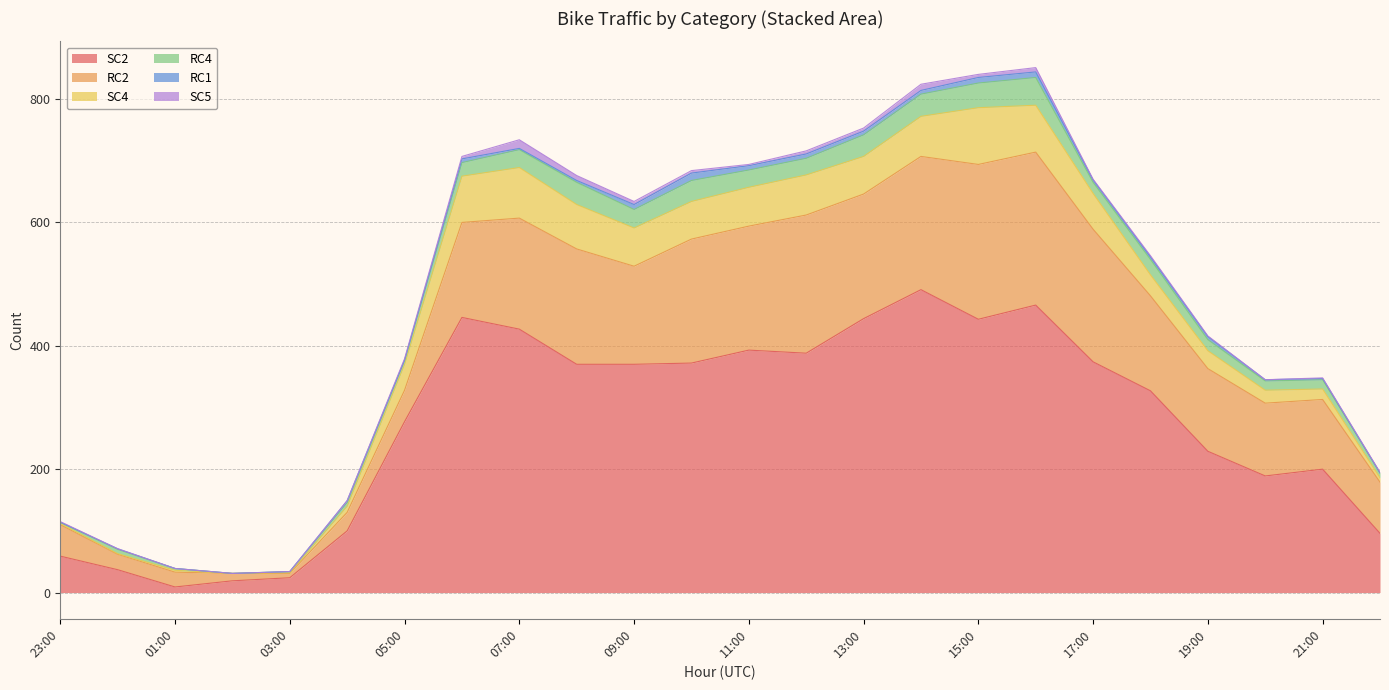

What is the value of the RC1 point at the 9th from the left?

2